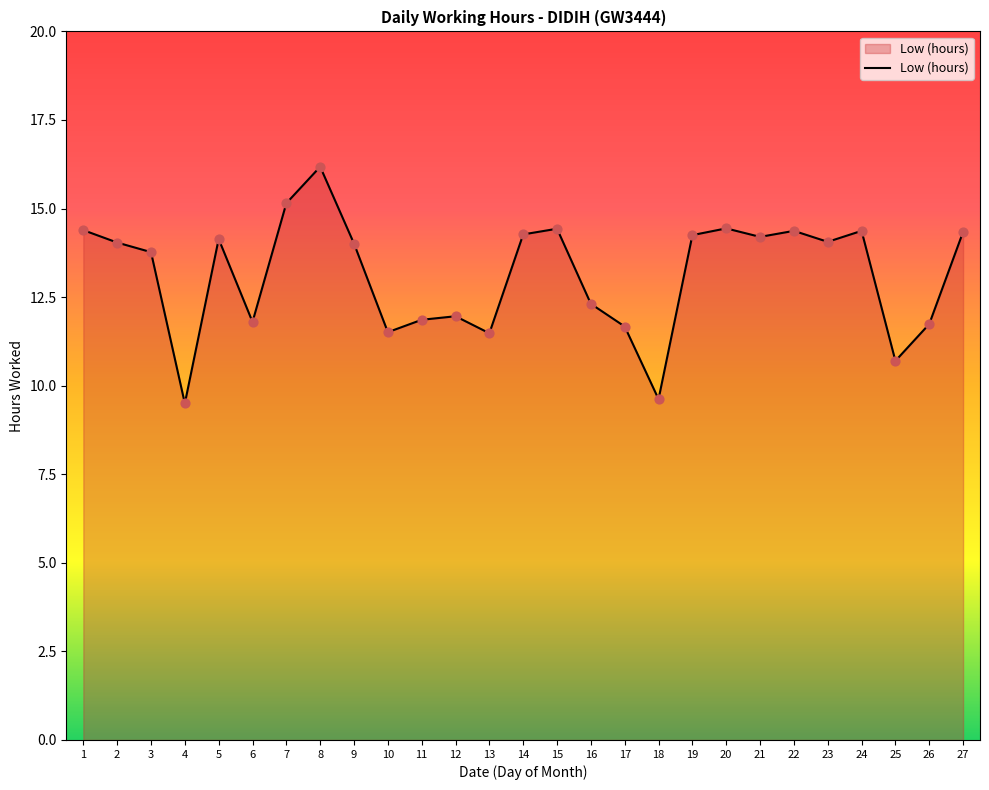

What is the change in value from 5 to 25?

-3.4